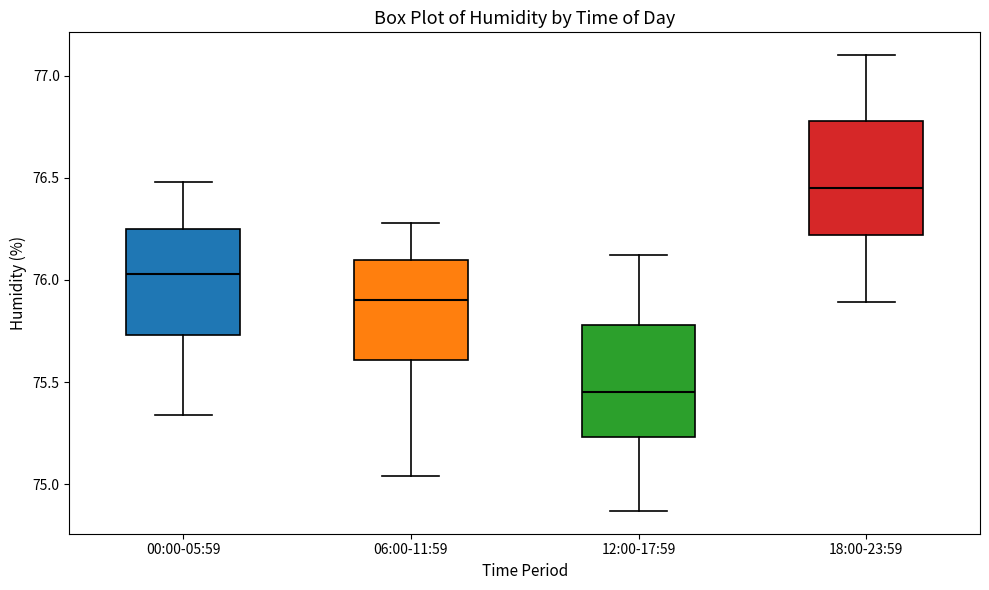

Where is the lower edge of the box for 18:00-23:59 on the y-axis? The values are not printed on the chart, so give them approximately, as read against the axis.

76.20